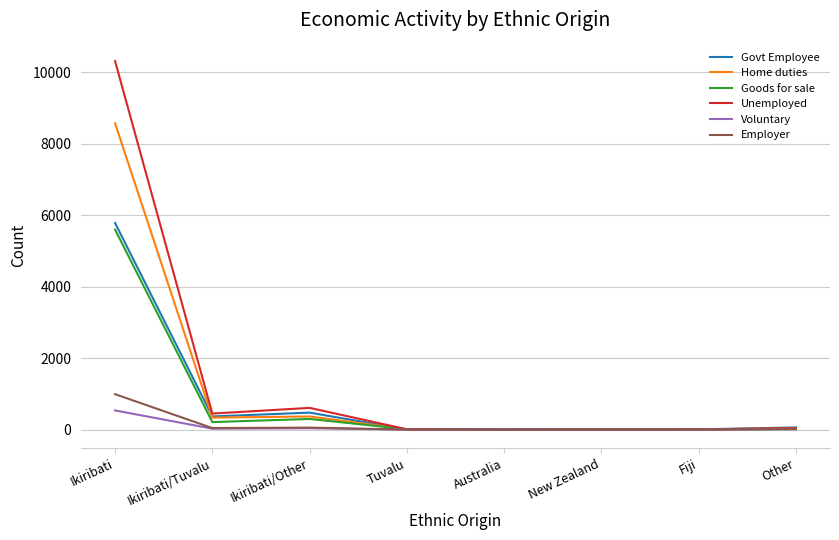

What is the highest value of the Employer series?

992